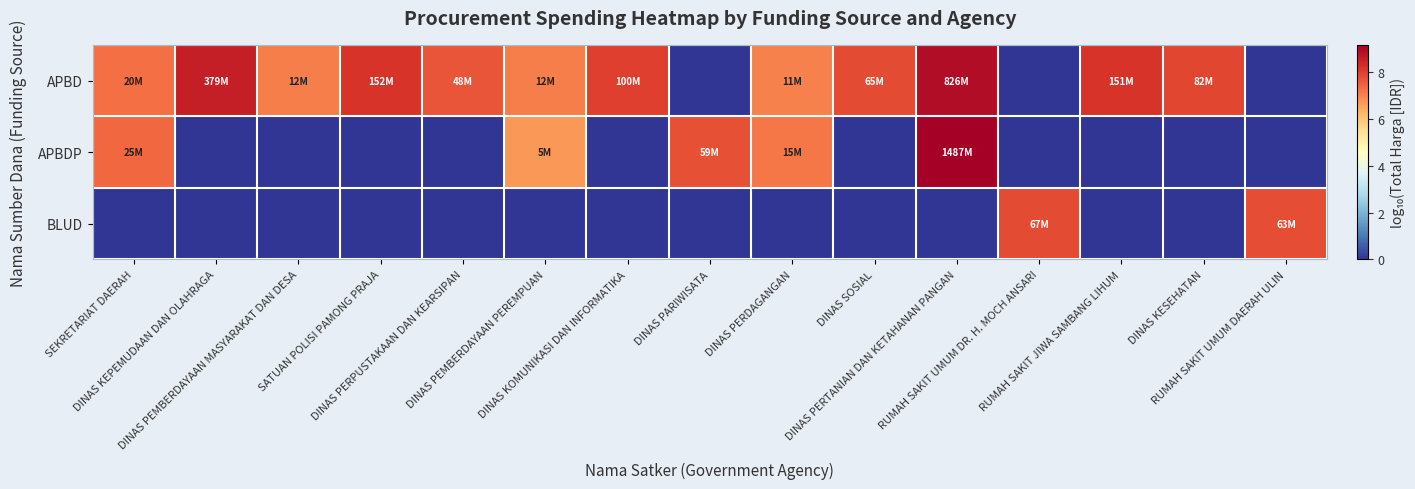

Reading right to left, extract all data points from this chart.

APBD: RUMAH SAKIT UMUM DAERAH ULIN=0.0	DINAS KESEHATAN=7.9	RUMAH SAKIT JIWA SAMBANG LIHUM=8.2	RUMAH SAKIT UMUM DR. H. MOCH ANSARI=0.0	DINAS PERTANIAN DAN KETAHANAN PANGAN=8.9	DINAS SOSIAL=7.8	DINAS PERDAGANGAN=7.0	DINAS PARIWISATA=0.0	DINAS KOMUNIKASI DAN INFORMATIKA=8.0	DINAS PEMBERDAYAAN PEREMPUAN=7.1	DINAS PERPUSTAKAAN DAN KEARSIPAN=7.7	SATUAN POLISI PAMONG PRAJA=8.2	DINAS PEMBERDAYAAN MASYARAKAT DAN DESA=7.1	DINAS KEPEMUDAAN DAN OLAHRAGA=8.6	SEKRETARIAT DAERAH=7.3
APBDP: RUMAH SAKIT UMUM DAERAH ULIN=0.0	DINAS KESEHATAN=0.0	RUMAH SAKIT JIWA SAMBANG LIHUM=0.0	RUMAH SAKIT UMUM DR. H. MOCH ANSARI=0.0	DINAS PERTANIAN DAN KETAHANAN PANGAN=9.2	DINAS SOSIAL=0.0	DINAS PERDAGANGAN=7.2	DINAS PARIWISATA=7.8	DINAS KOMUNIKASI DAN INFORMATIKA=0.0	DINAS PEMBERDAYAAN PEREMPUAN=6.7	DINAS PERPUSTAKAAN DAN KEARSIPAN=0.0	SATUAN POLISI PAMONG PRAJA=0.0	DINAS PEMBERDAYAAN MASYARAKAT DAN DESA=0.0	DINAS KEPEMUDAAN DAN OLAHRAGA=0.0	SEKRETARIAT DAERAH=7.4
BLUD: RUMAH SAKIT UMUM DAERAH ULIN=7.8	DINAS KESEHATAN=0.0	RUMAH SAKIT JIWA SAMBANG LIHUM=0.0	RUMAH SAKIT UMUM DR. H. MOCH ANSARI=7.8	DINAS PERTANIAN DAN KETAHANAN PANGAN=0.0	DINAS SOSIAL=0.0	DINAS PERDAGANGAN=0.0	DINAS PARIWISATA=0.0	DINAS KOMUNIKASI DAN INFORMATIKA=0.0	DINAS PEMBERDAYAAN PEREMPUAN=0.0	DINAS PERPUSTAKAAN DAN KEARSIPAN=0.0	SATUAN POLISI PAMONG PRAJA=0.0	DINAS PEMBERDAYAAN MASYARAKAT DAN DESA=0.0	DINAS KEPEMUDAAN DAN OLAHRAGA=0.0	SEKRETARIAT DAERAH=0.0